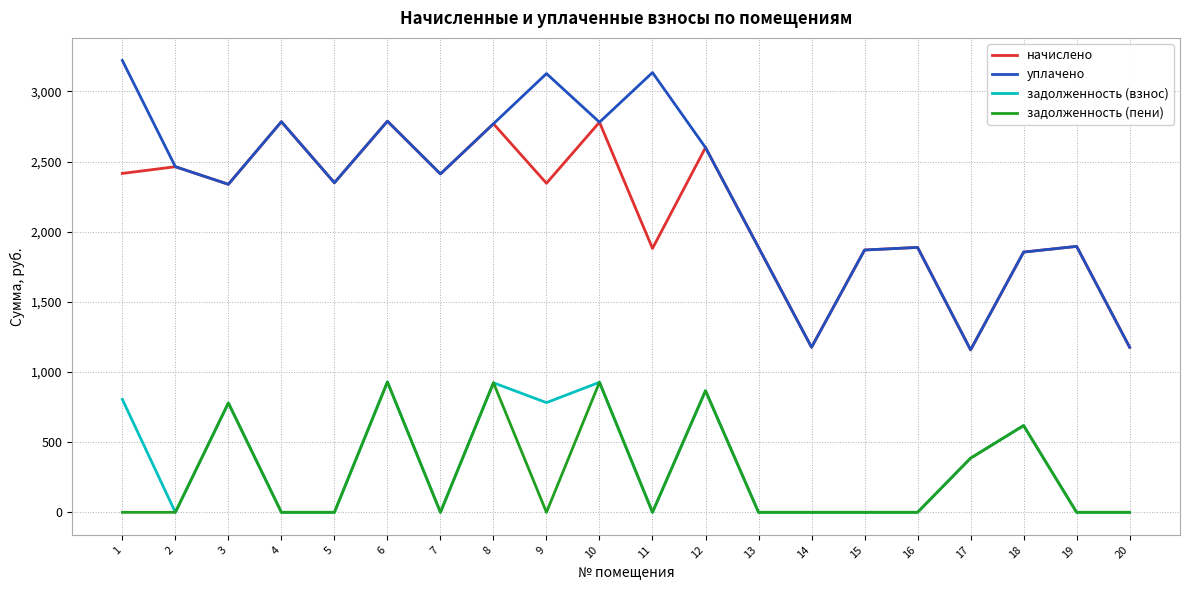

Which series has the largest range (max minus min)?

уплачено